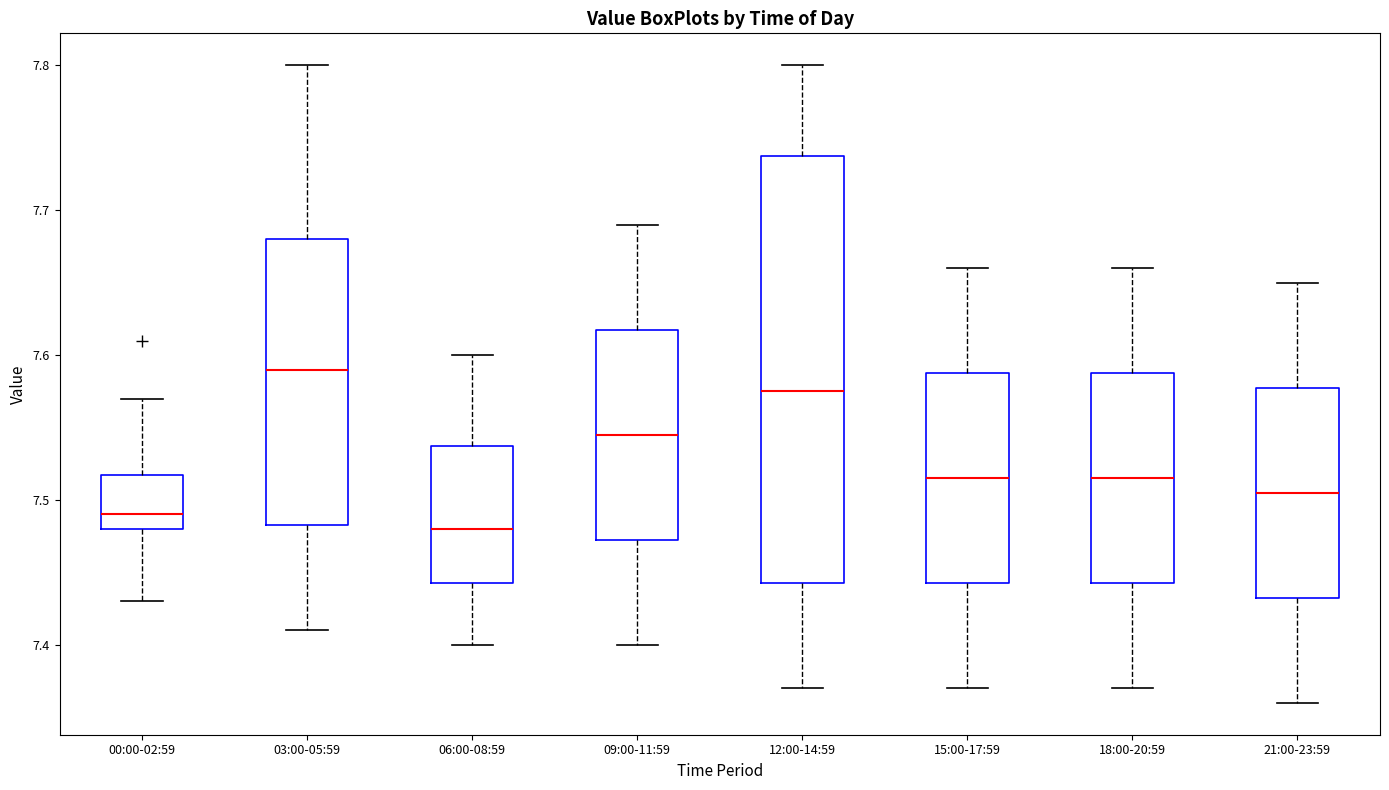

Reading left to right, transcribe this box plot: for each box, give where its median line is, the range the box spans, and where its two whiskers end, as read against the y-axis. The values are not printed on the chart, so give them approximately, as read against the axis.

00:00-02:59: median 7.49, box 7.48 to 7.52, whiskers 7.43 to 7.57
03:00-05:59: median 7.59, box 7.48 to 7.68, whiskers 7.41 to 7.80
06:00-08:59: median 7.48, box 7.44 to 7.54, whiskers 7.40 to 7.60
09:00-11:59: median 7.55, box 7.47 to 7.62, whiskers 7.40 to 7.69
12:00-14:59: median 7.58, box 7.44 to 7.74, whiskers 7.37 to 7.80
15:00-17:59: median 7.52, box 7.44 to 7.59, whiskers 7.37 to 7.66
18:00-20:59: median 7.52, box 7.44 to 7.59, whiskers 7.37 to 7.66
21:00-23:59: median 7.51, box 7.43 to 7.58, whiskers 7.36 to 7.65